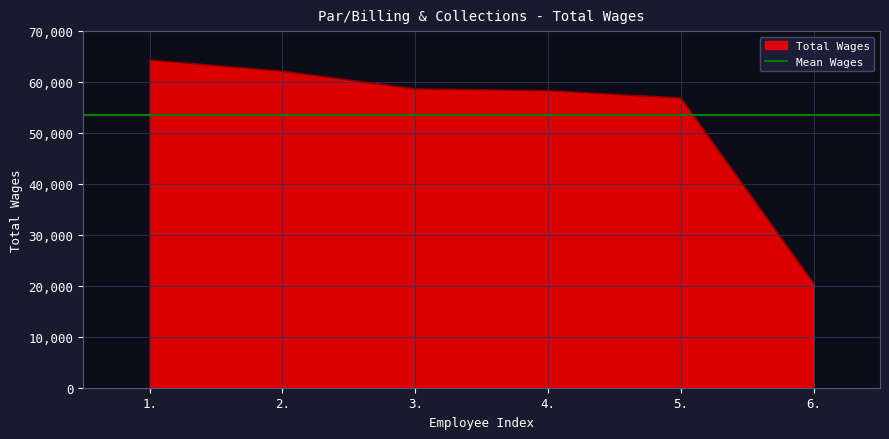

Is it true that the value at 4. is 100530?

False